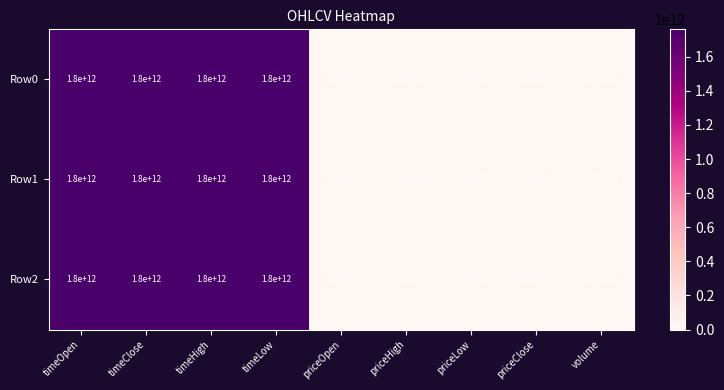

Is the value of Row0 at priceLow greater than the value of Row2 at timeOpen?

No